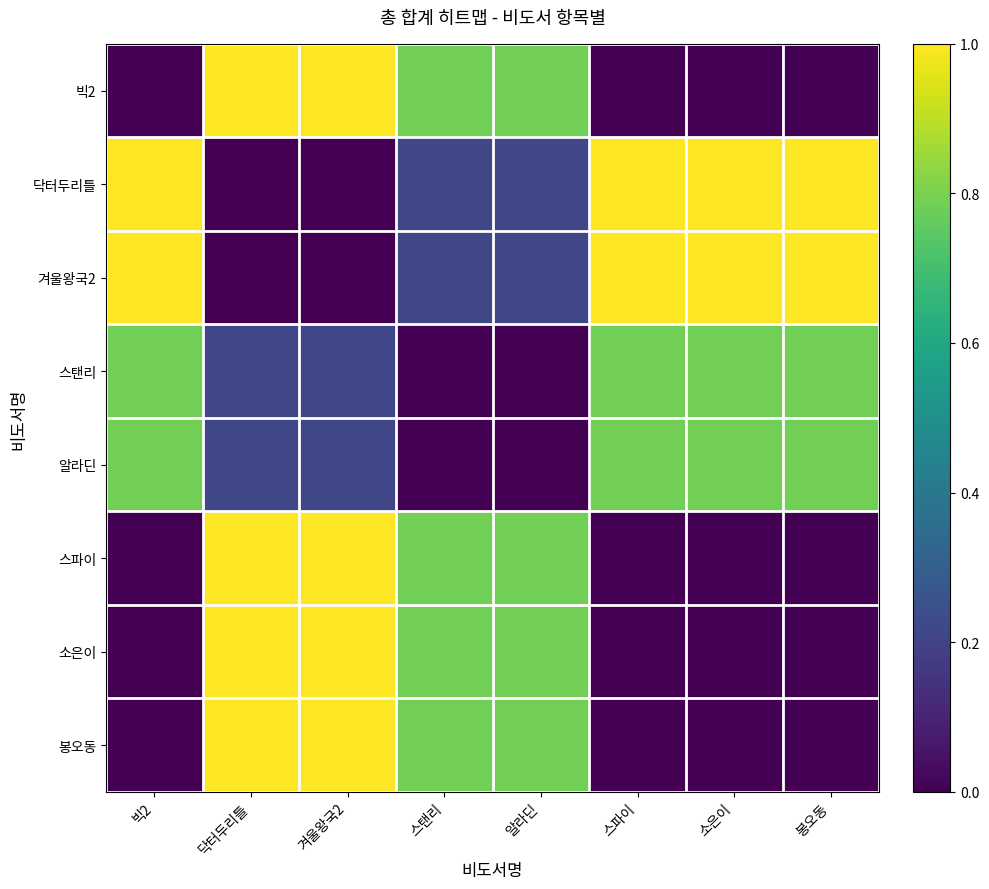

Reading left to right, extract all data points from this chart.

빅2: 빅2=0.0	닥터두리틀=1.0	겨울왕국2=1.0	스탠리=0.8	알라딘=0.8	스파이=0.0	소은이=0.0	봉오동=0.0
닥터두리틀: 빅2=1.0	닥터두리틀=0.0	겨울왕국2=0.0	스탠리=0.2	알라딘=0.2	스파이=1.0	소은이=1.0	봉오동=1.0
겨울왕국2: 빅2=1.0	닥터두리틀=0.0	겨울왕국2=0.0	스탠리=0.2	알라딘=0.2	스파이=1.0	소은이=1.0	봉오동=1.0
스탠리: 빅2=0.8	닥터두리틀=0.2	겨울왕국2=0.2	스탠리=0.0	알라딘=0.0	스파이=0.8	소은이=0.8	봉오동=0.8
알라딘: 빅2=0.8	닥터두리틀=0.2	겨울왕국2=0.2	스탠리=0.0	알라딘=0.0	스파이=0.8	소은이=0.8	봉오동=0.8
스파이: 빅2=0.0	닥터두리틀=1.0	겨울왕국2=1.0	스탠리=0.8	알라딘=0.8	스파이=0.0	소은이=0.0	봉오동=0.0
소은이: 빅2=0.0	닥터두리틀=1.0	겨울왕국2=1.0	스탠리=0.8	알라딘=0.8	스파이=0.0	소은이=0.0	봉오동=0.0
봉오동: 빅2=0.0	닥터두리틀=1.0	겨울왕국2=1.0	스탠리=0.8	알라딘=0.8	스파이=0.0	소은이=0.0	봉오동=0.0